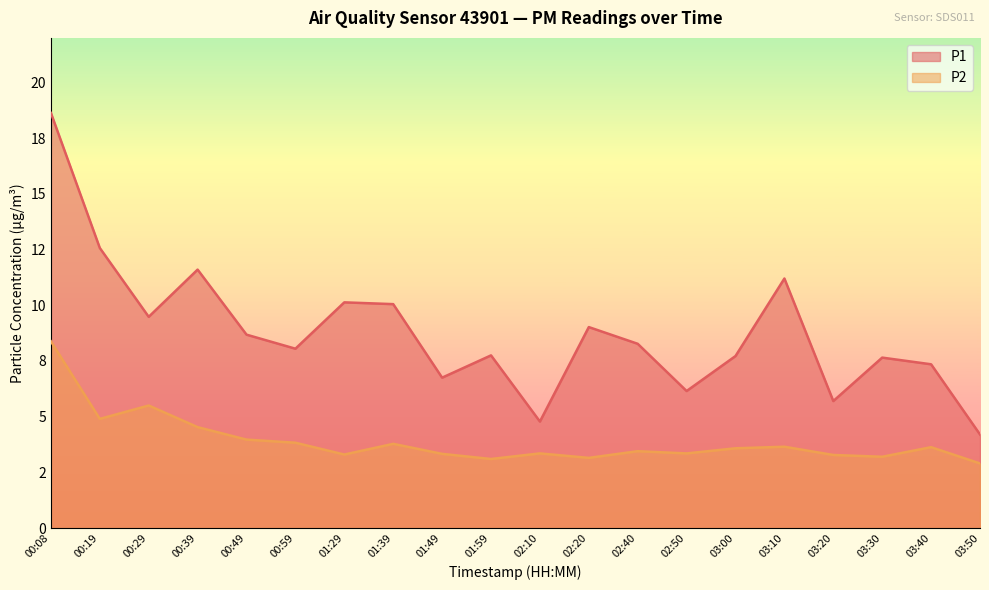

True or false: P1 and P2 cross at least once.

False